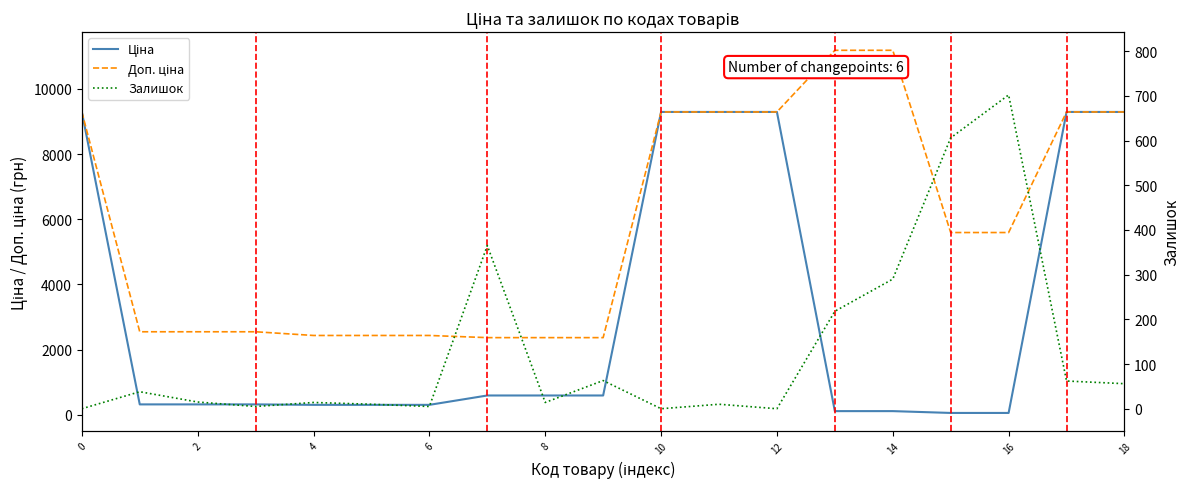

Which has a higher value, 18 or 8?

18